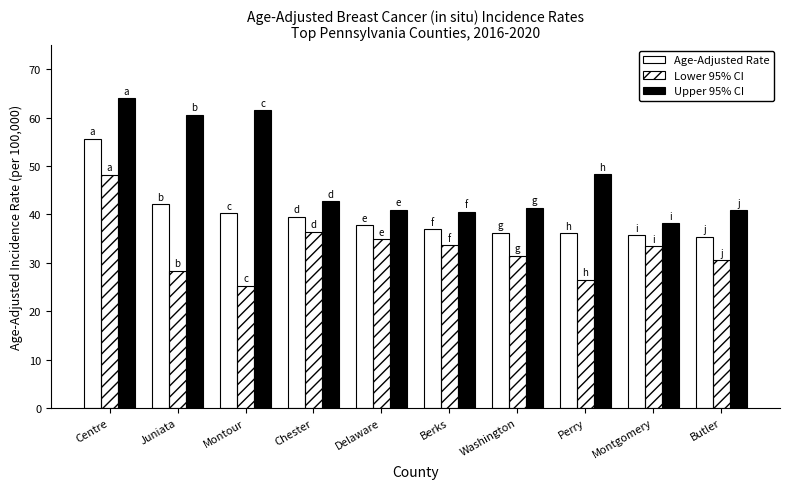

How many series are shown in this chart?

3